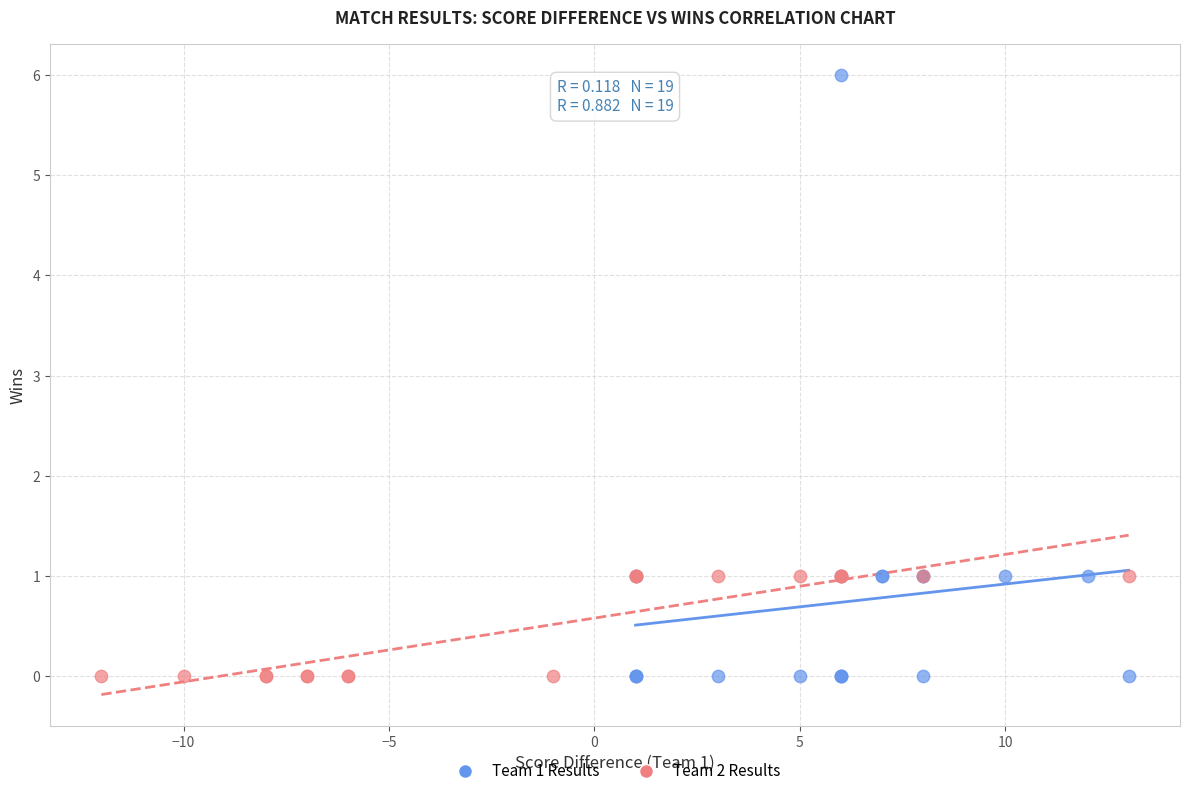

Which series reaches the maximum Y coordinate?

Team 1 Results